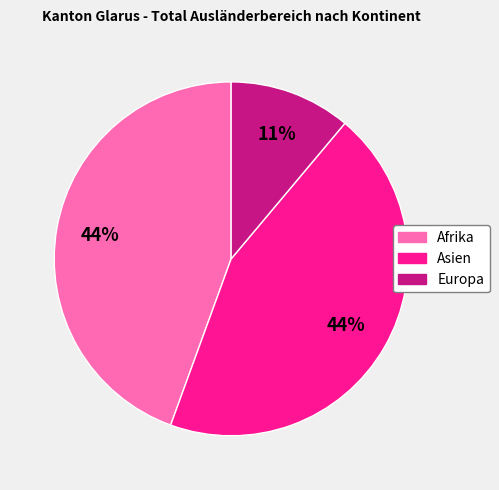

Is Asien the majority of the pie?

No